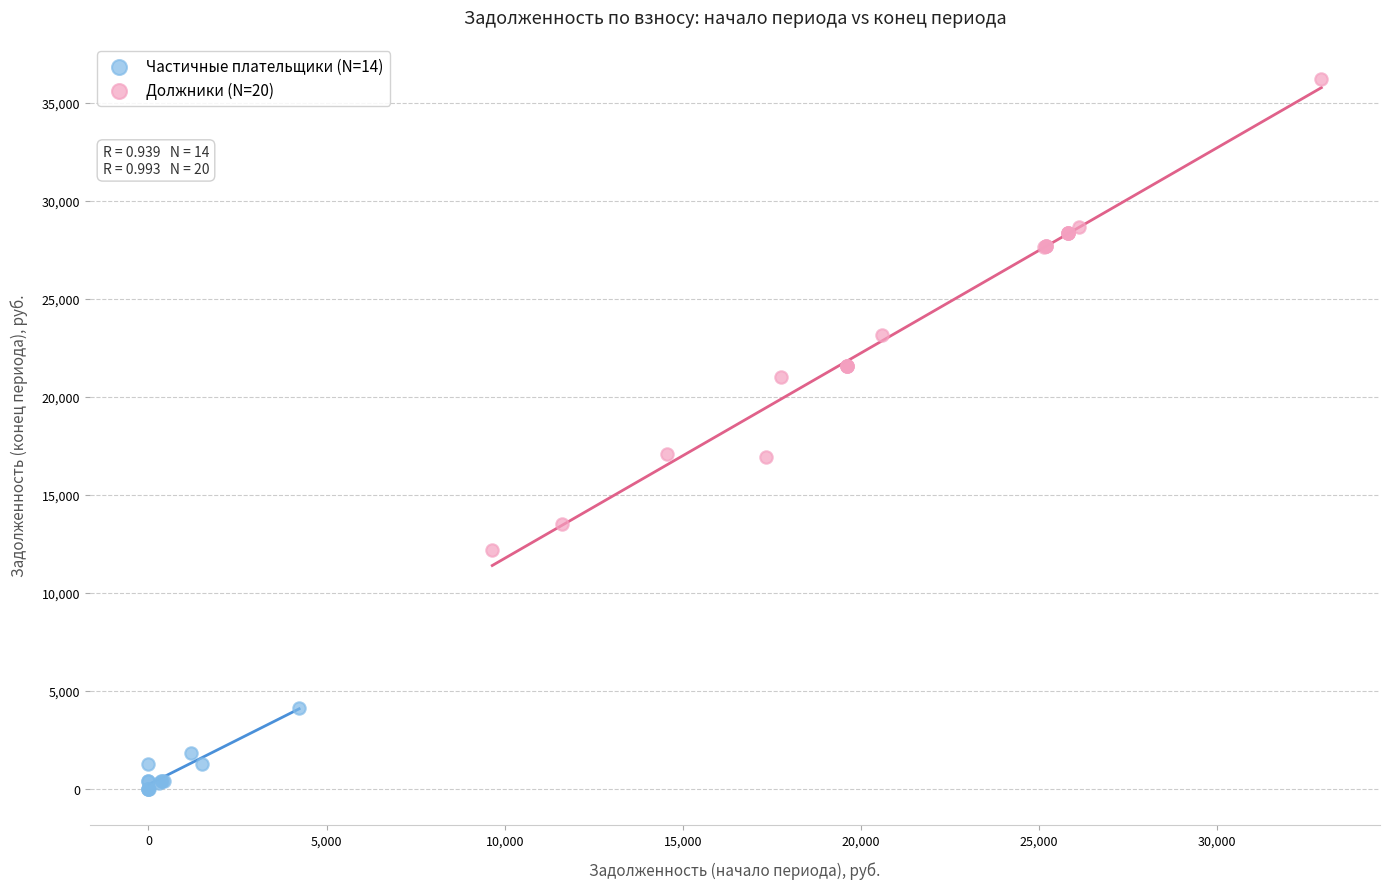

Which series has the widest spread of Y values?

Должники (N=20)